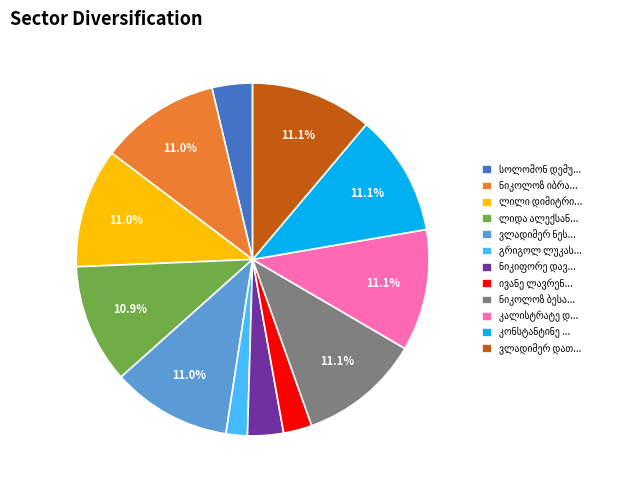

Is there any slice that represents more than half of the pie?

No